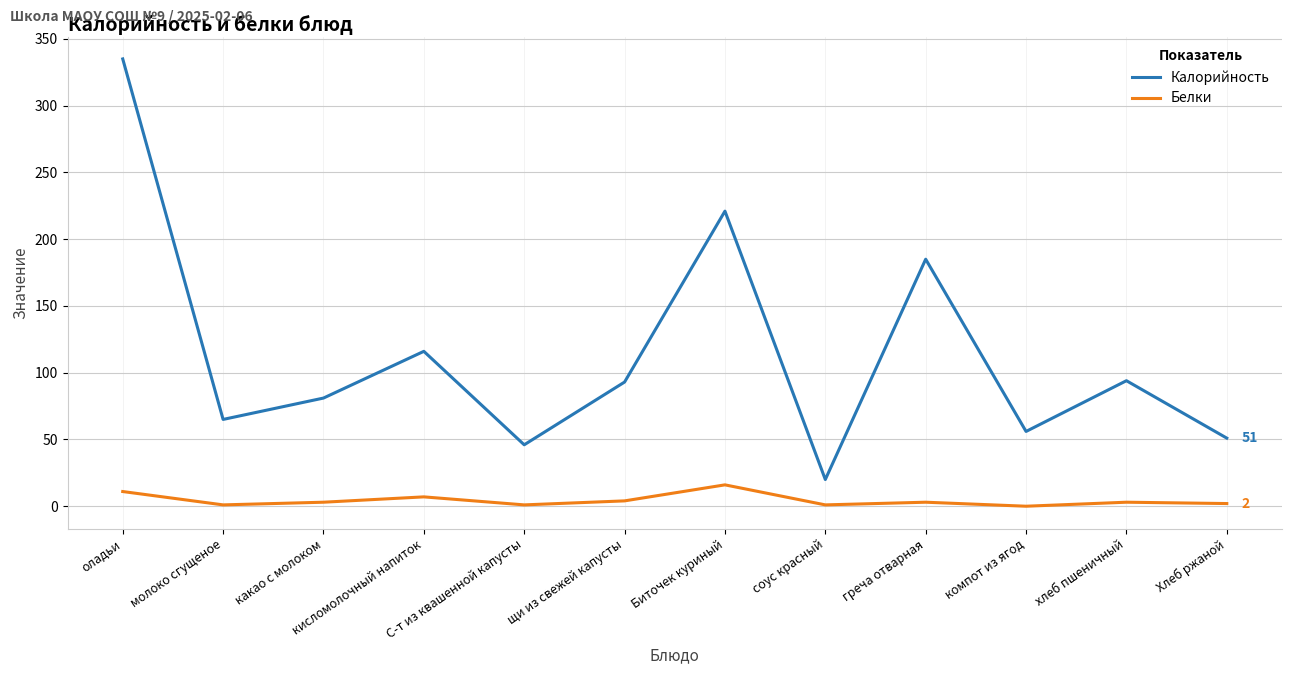

What is the sum of all Белки values?

52